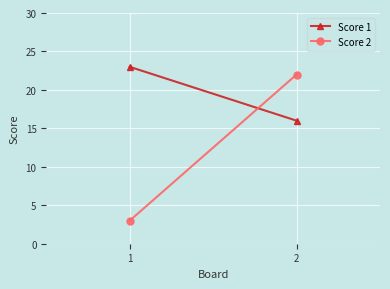

Is the value of Score 2 at 2 greater than the value of Score 1 at 1?

No